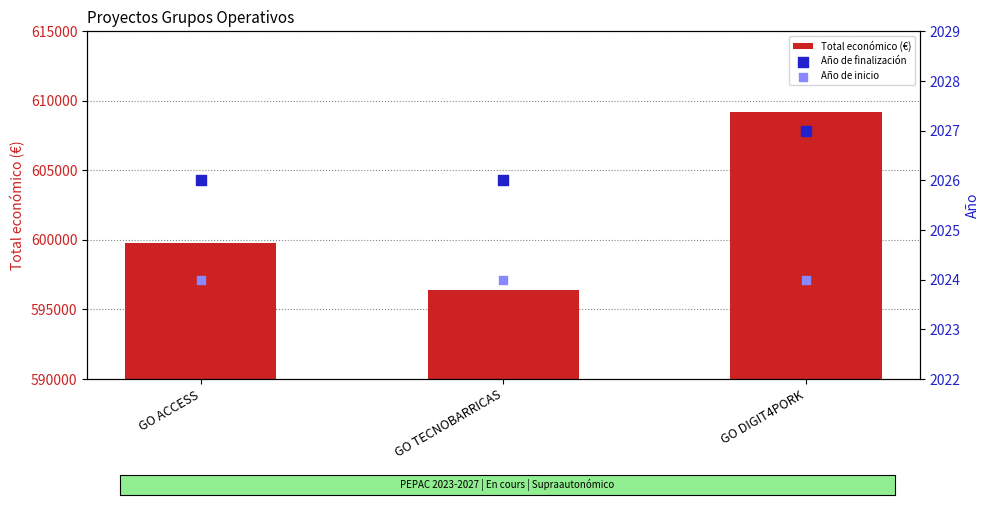

Which series contains the highest Y value?

Total económico (€)